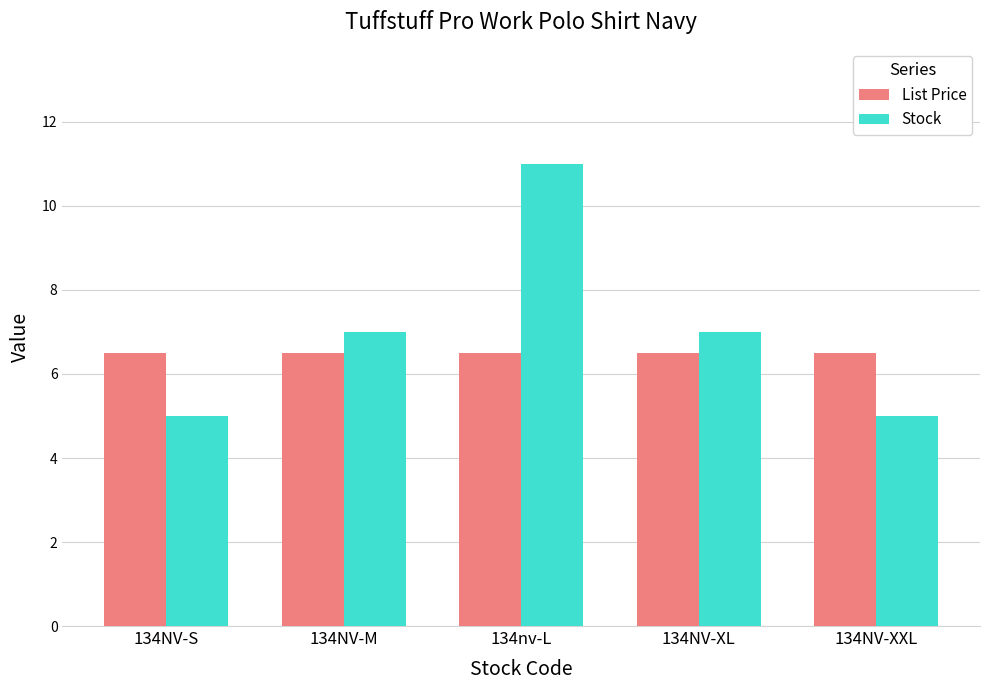

Which series has the widest spread of values?

Stock